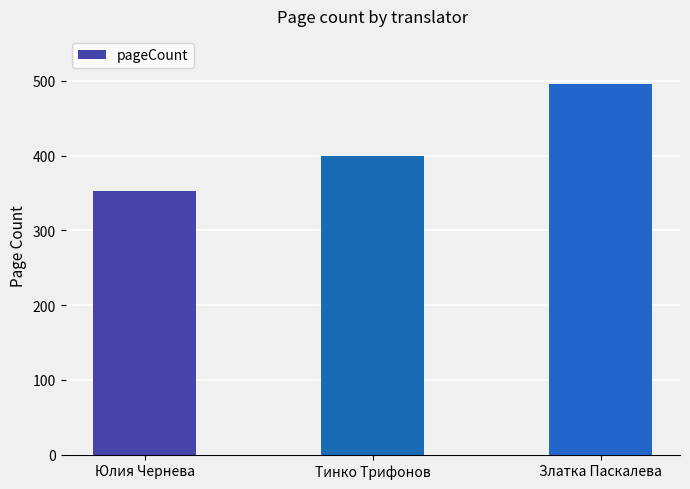

Are the bars horizontal?

No